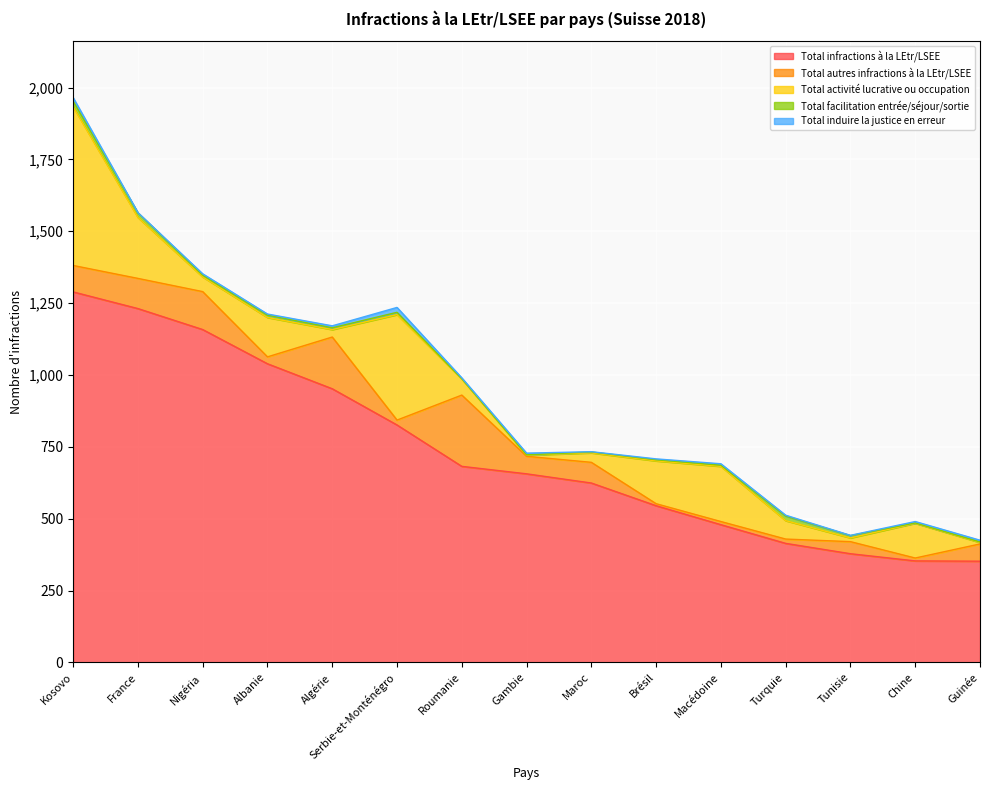

Where is the first local minimum for Total autres infractions à la LEtr/LSEE?

Albanie